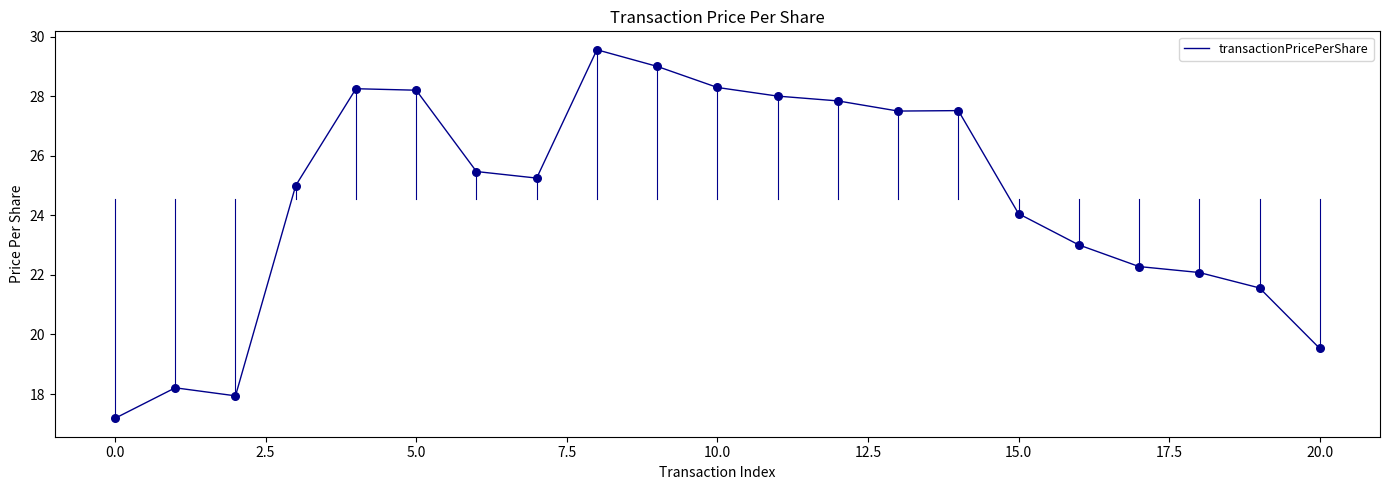

What is the greatest value displayed?

29.6